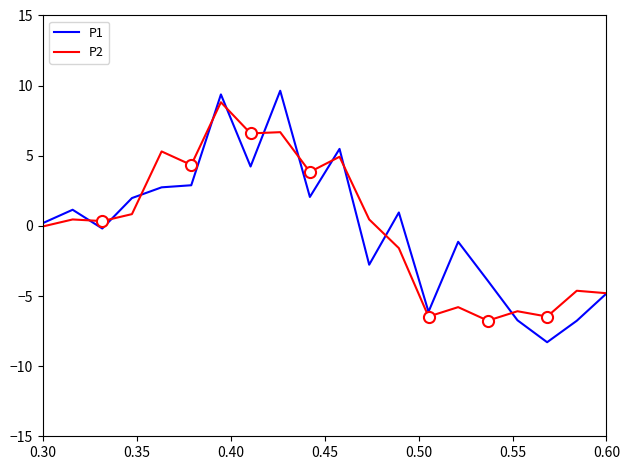

Which series has the widest spread of values?

P1